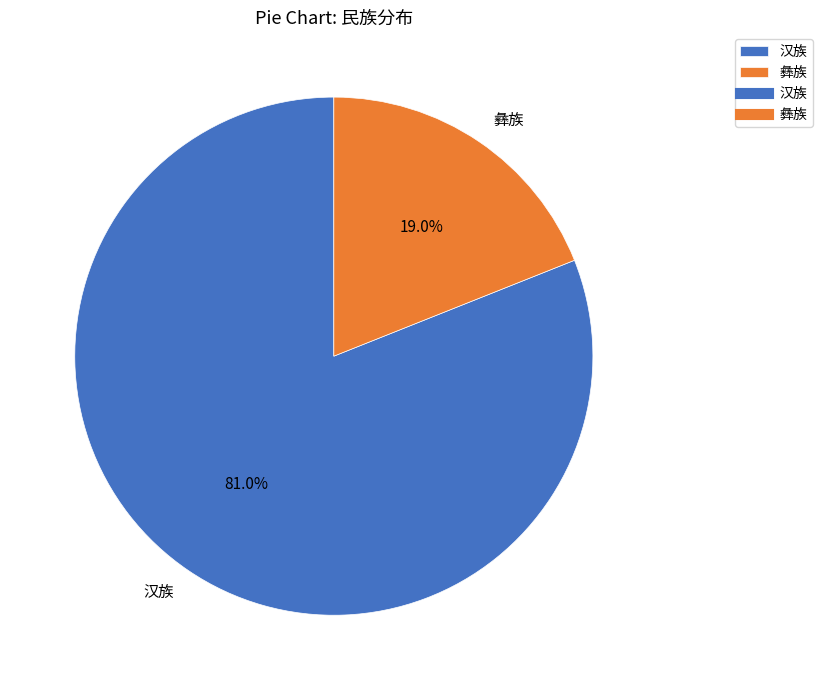

How many slices are in this pie chart?

2